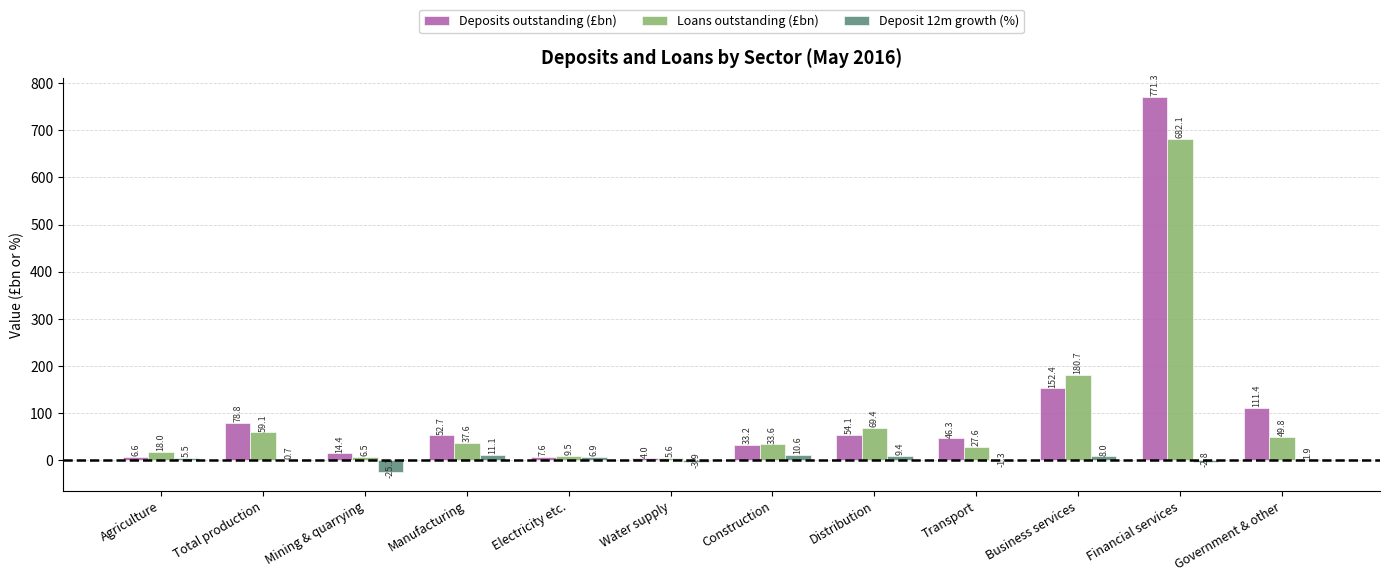

The Loans outstanding (£bn) series shows 682.1 at Financial services. True or false?

True